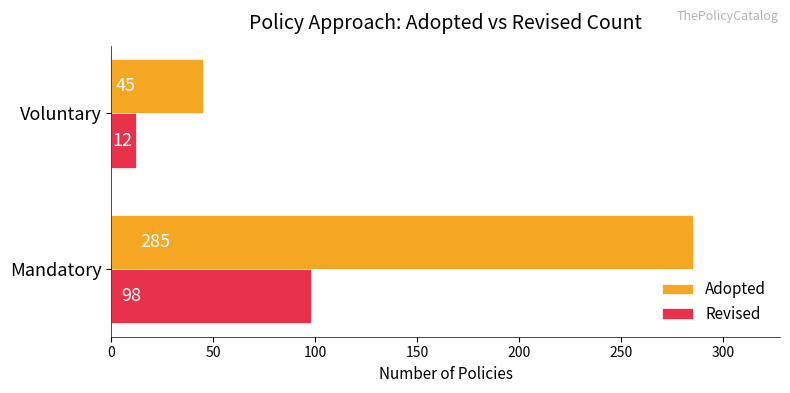

Which series has the largest total across all categories?

Adopted